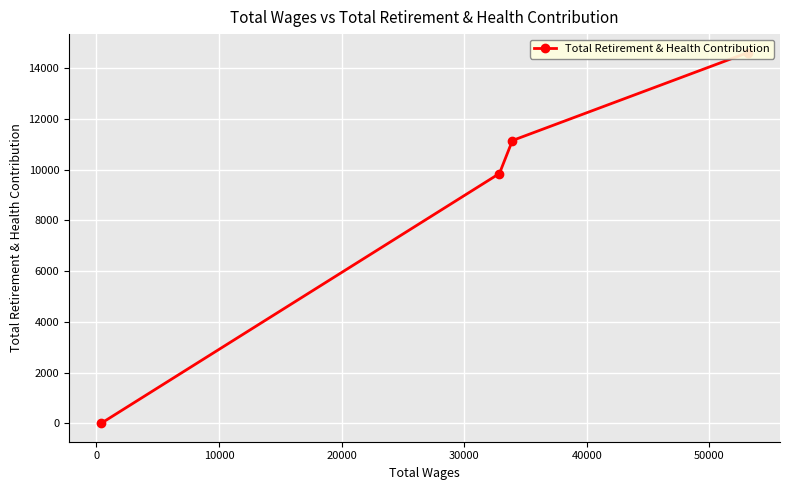

How many values are below 11156?

2